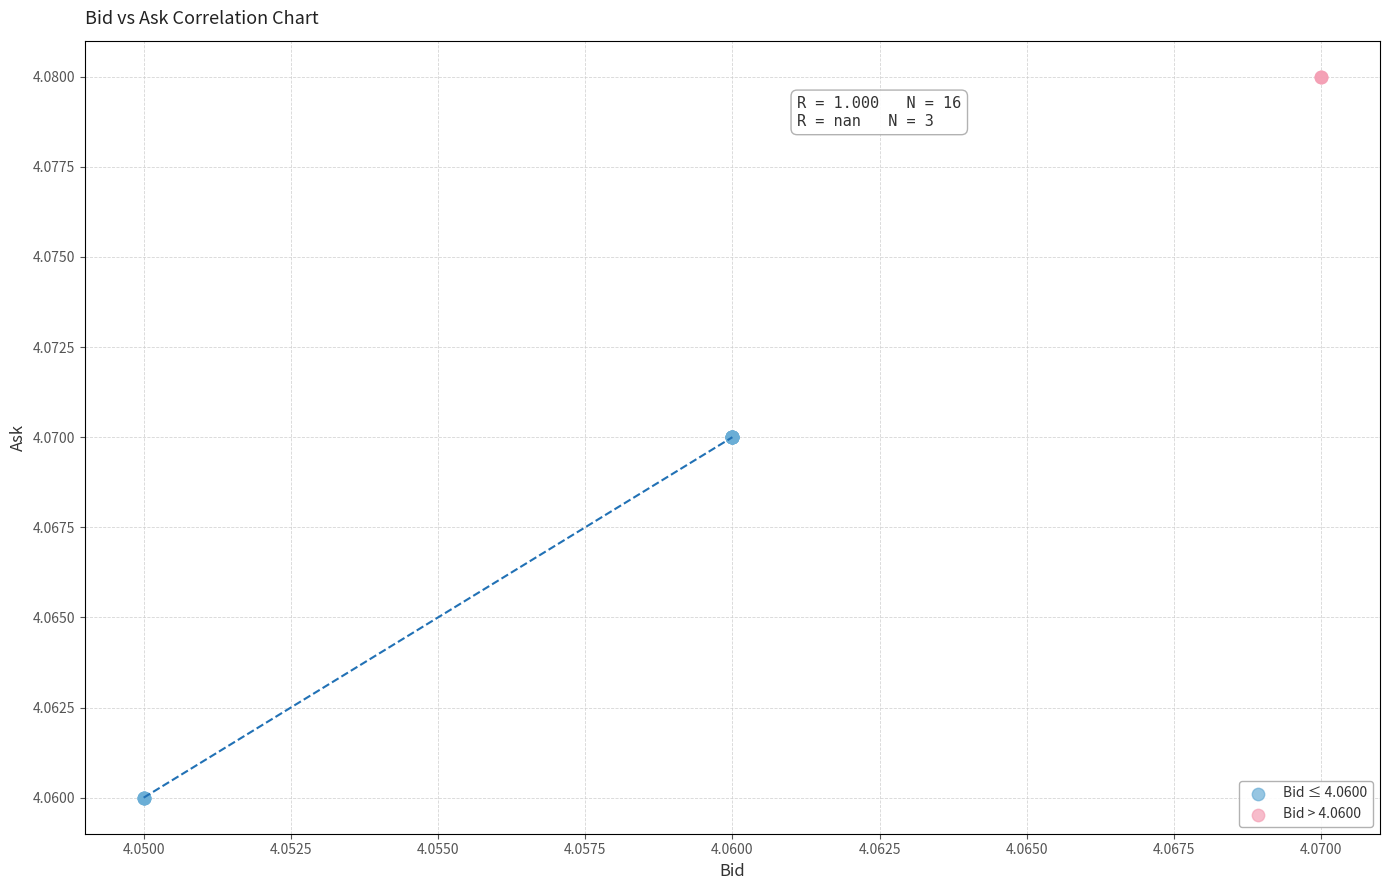

Which series reaches the minimum Y coordinate?

Bid ≤ 4.0600